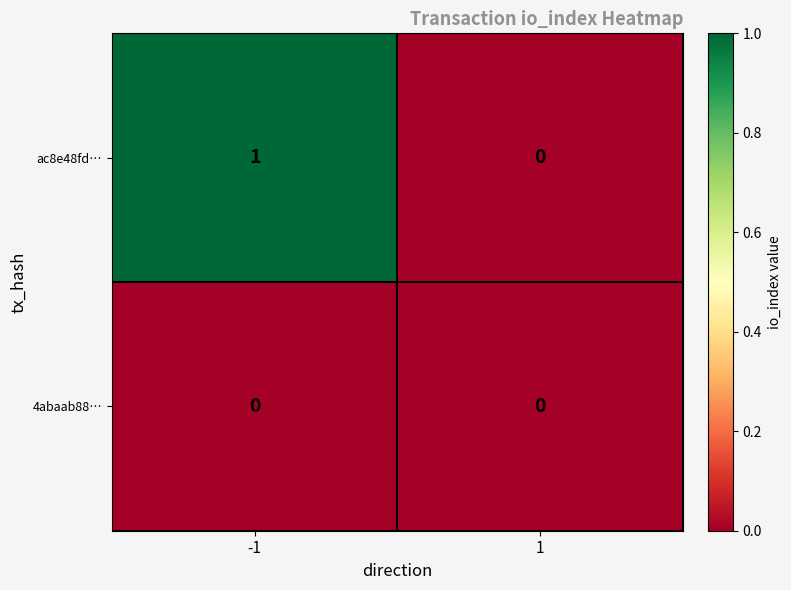

Which series has the largest total across all categories?

ac8e48fd…